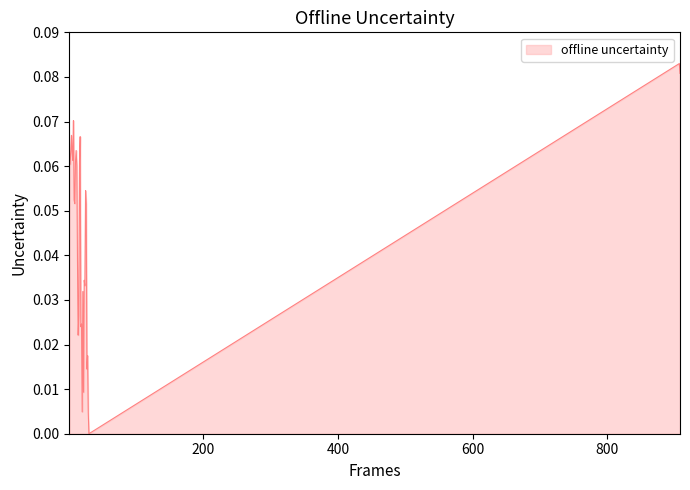

At which category does the chart reach its minimum across all series?

30